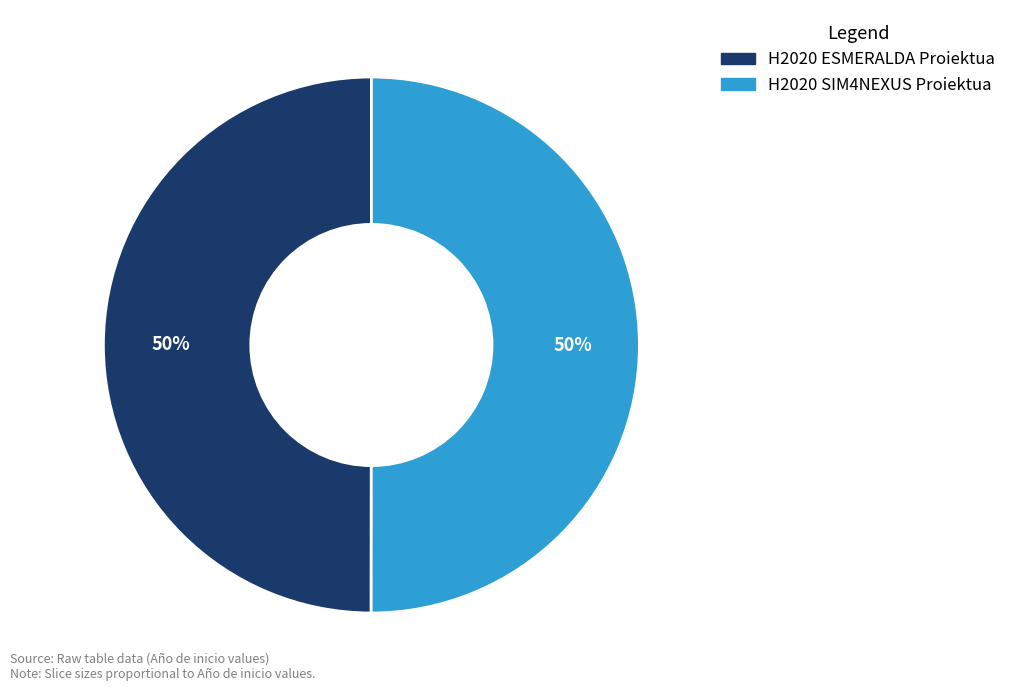

Approximately how many times larger is the value at H2020 ESMERALDA Proiektua compared to H2020 SIM4NEXUS Proiektua?

1.0